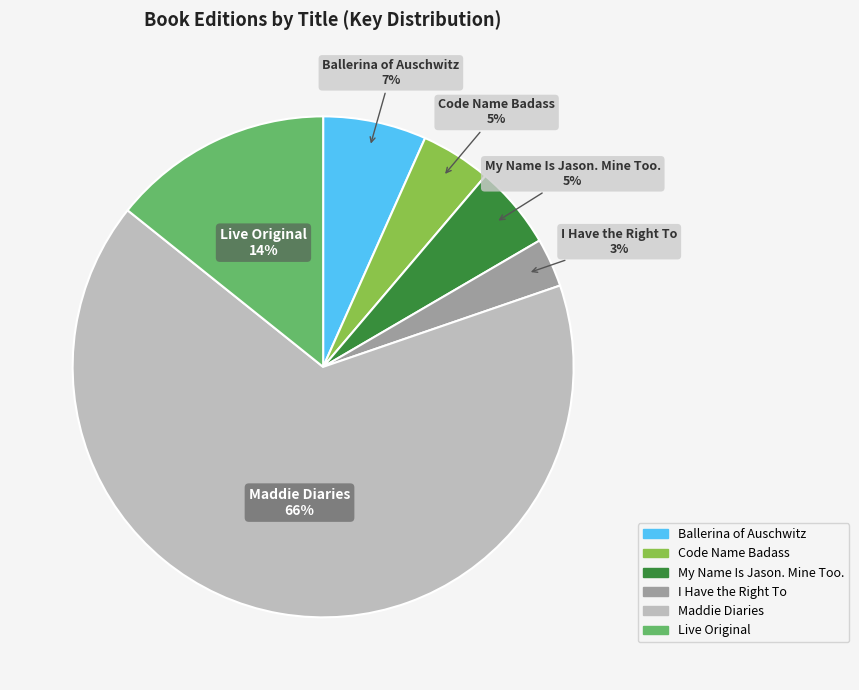

Which slice is the smallest?

I Have the Right To